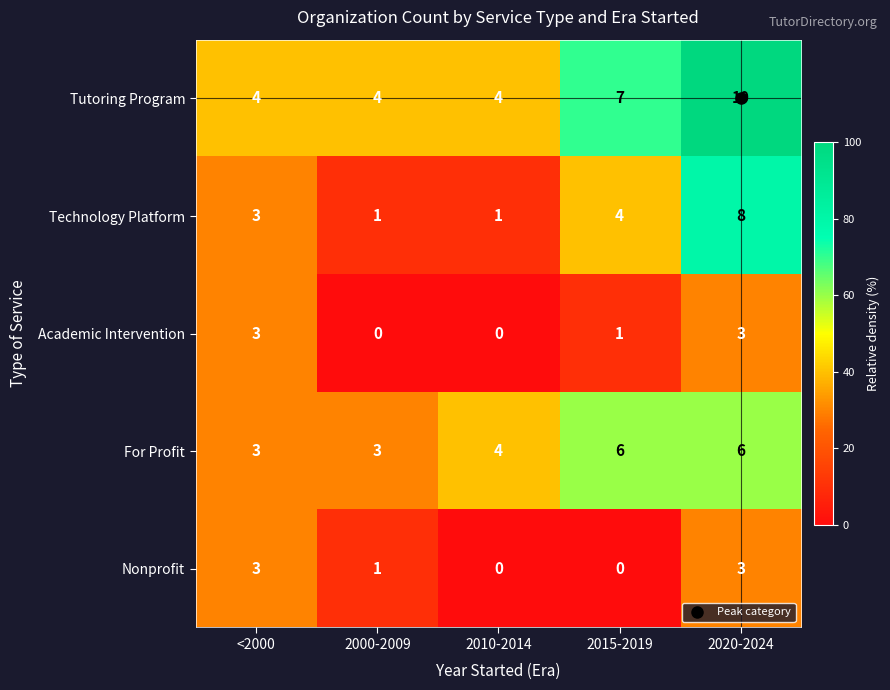

What is the maximum value for Academic Intervention?

3